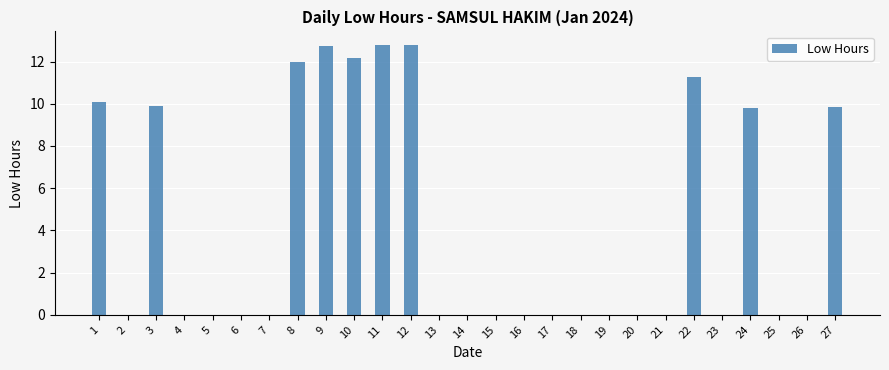

What is the maximum value shown in the chart?

12.8